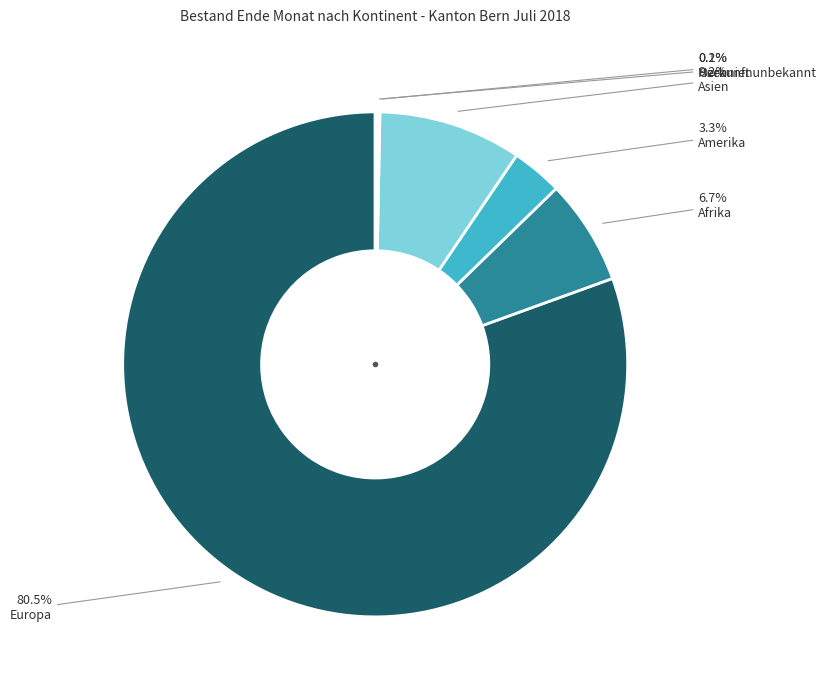

Is there a majority slice in this chart?

Yes